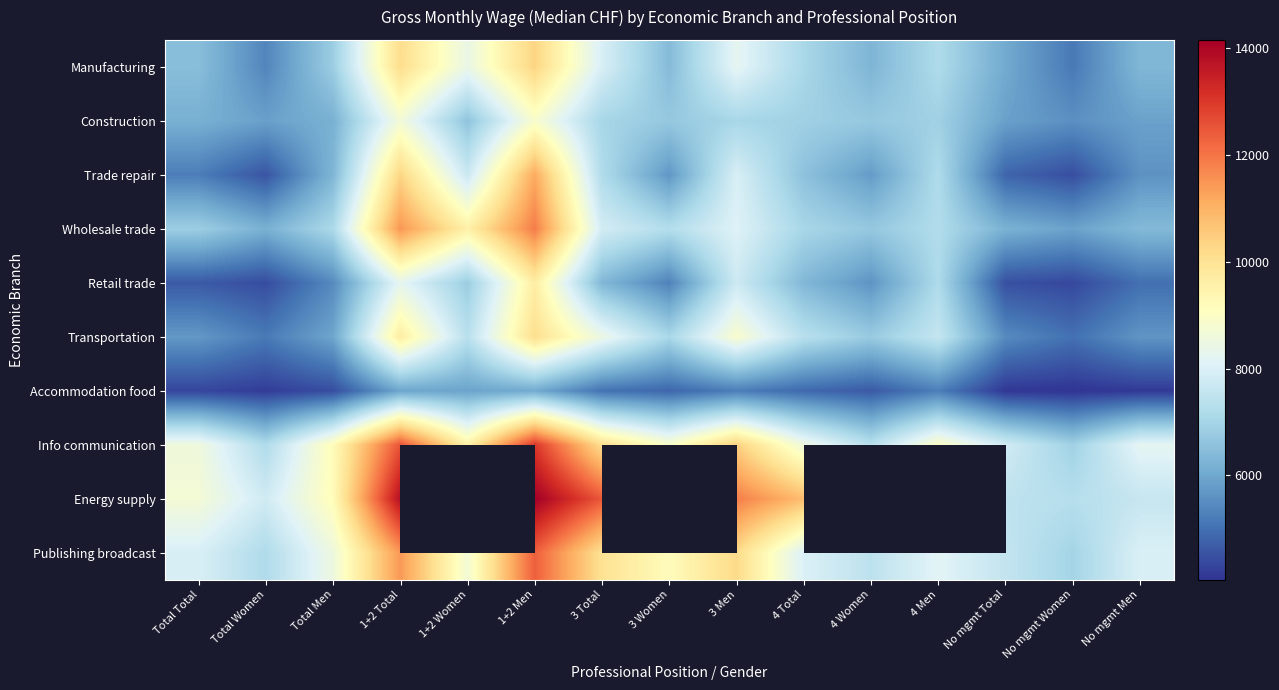

Read the Accommodation food value at 3 Total.

5056.0